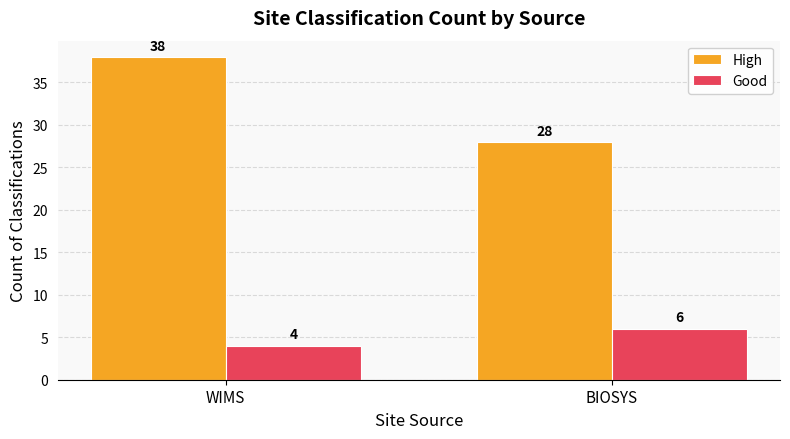

What is the highest value of the High series?

38